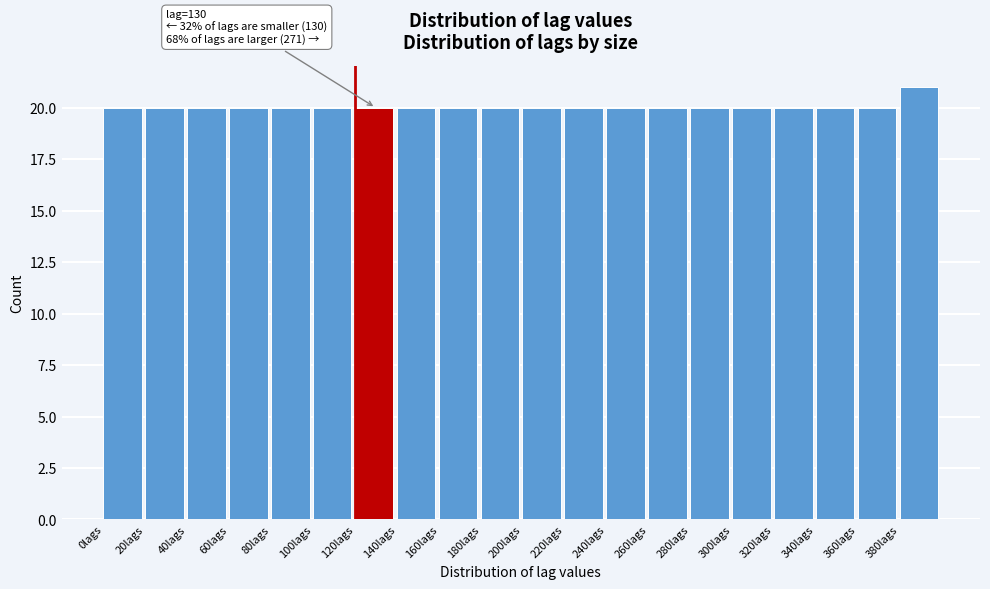

Over which range of the x-axis is the bar tallest?

380 to 400